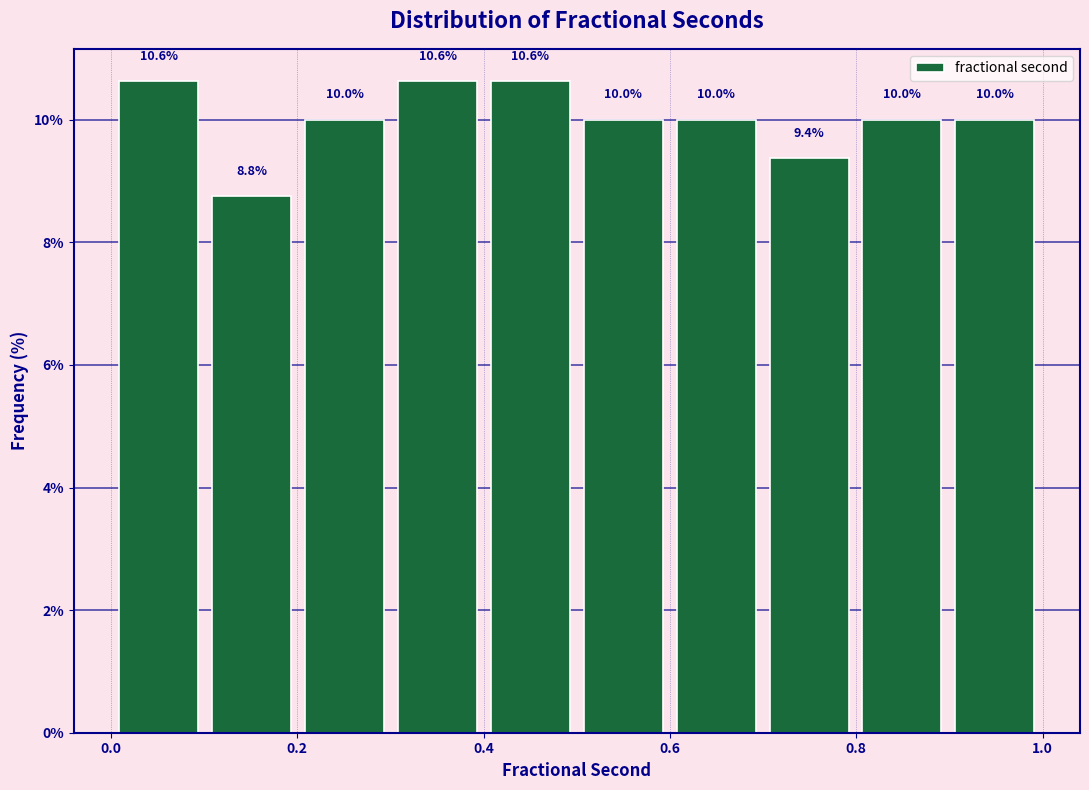

What is the height of the bar covering 0.3 to 0.4 on the x-axis? The bar edges are not printed on the chart, so give them approximately, as read against the axis.

10.6